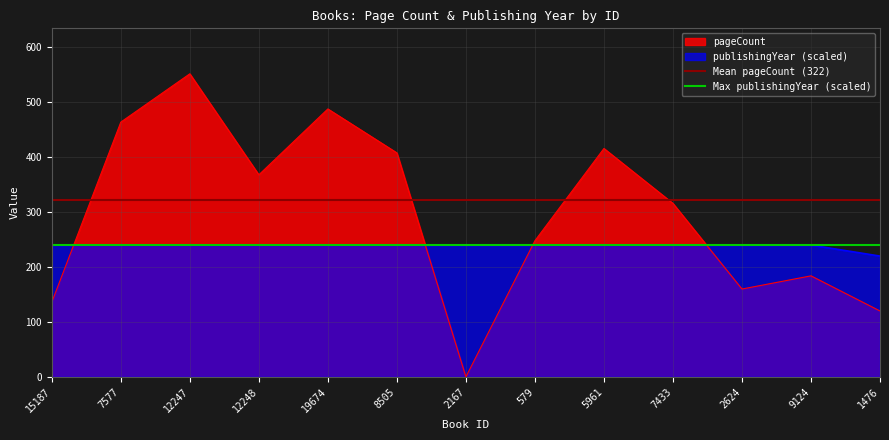

Is the value of Mean pageCount (322) at 15187 greater than the value of Max publishingYear (scaled) at 15187?

Yes